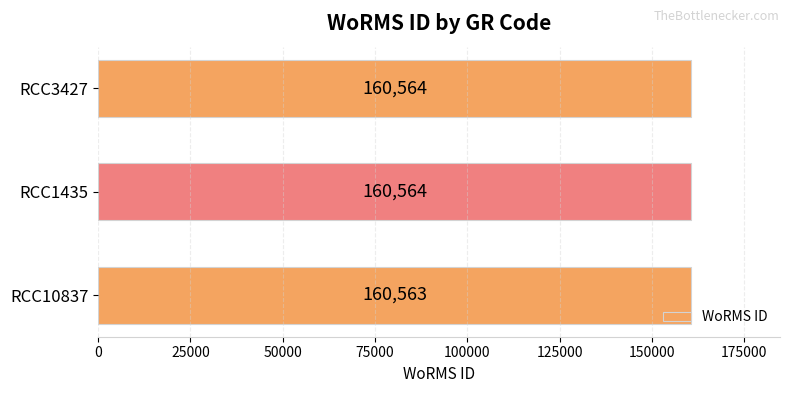

What is the change in value from RCC10837 to RCC3427?

+1